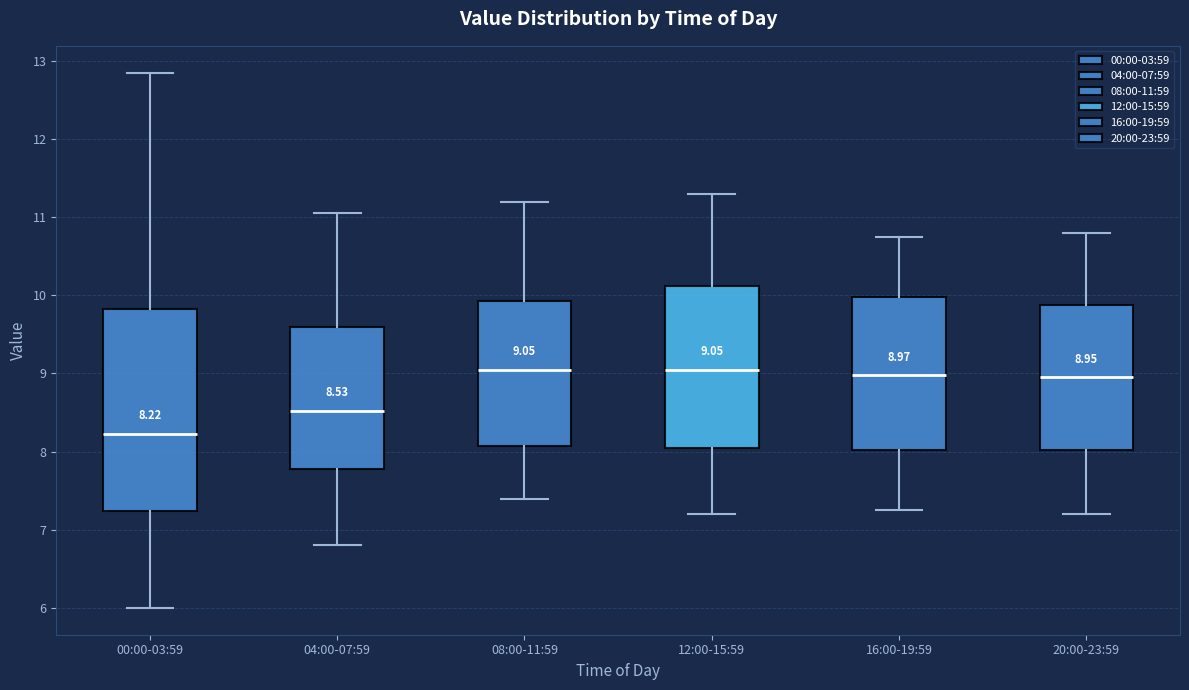

Which box is the tallest, from its lower edge to its upper edge?

00:00-03:59